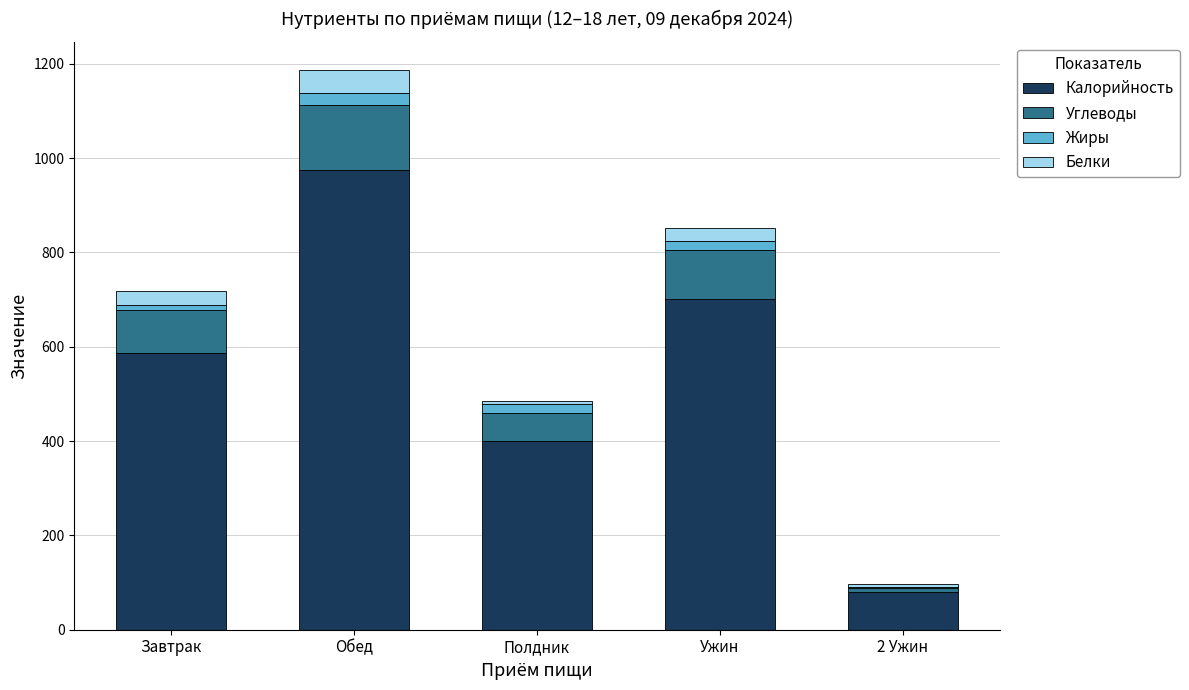

What is the maximum value for Калорийность?

975.1